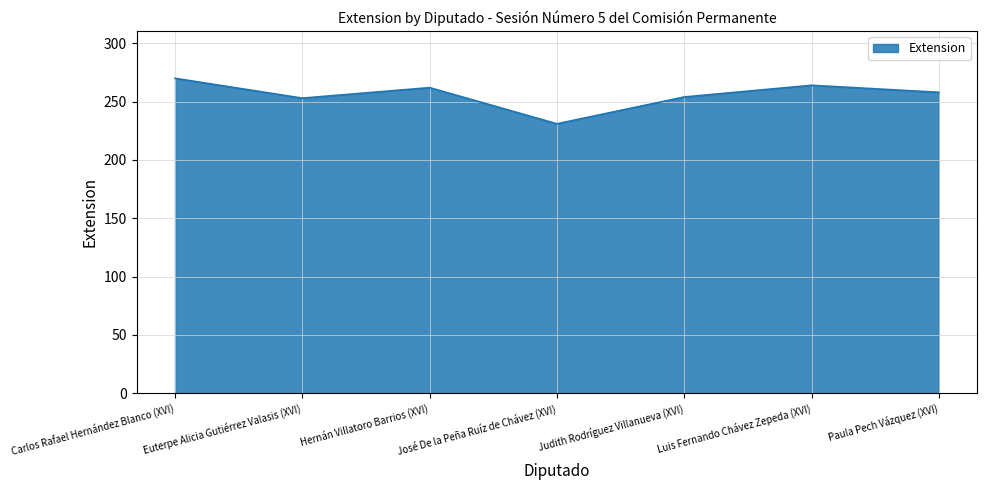

True or false: the data shows 53 at Paula Pech Vázquez (XVI).

False